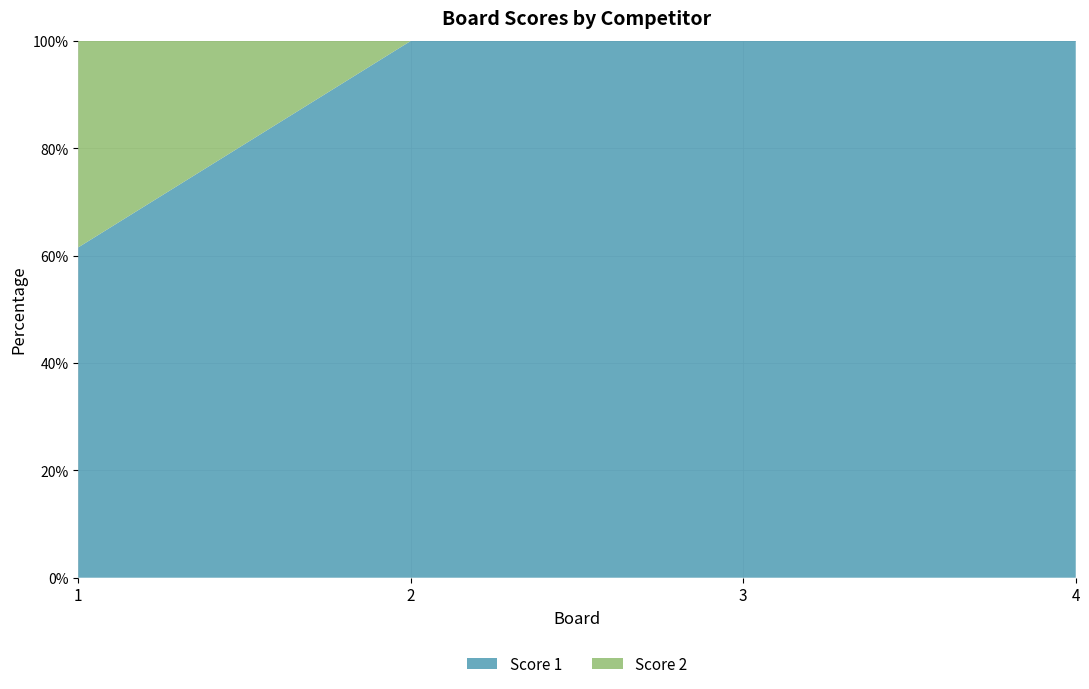

Reading left to right, transcribe all the data shown in this chart.

Score 1: 1=8	2=25	3=17	4=25
Score 2: 1=5	2=0	3=0	4=0